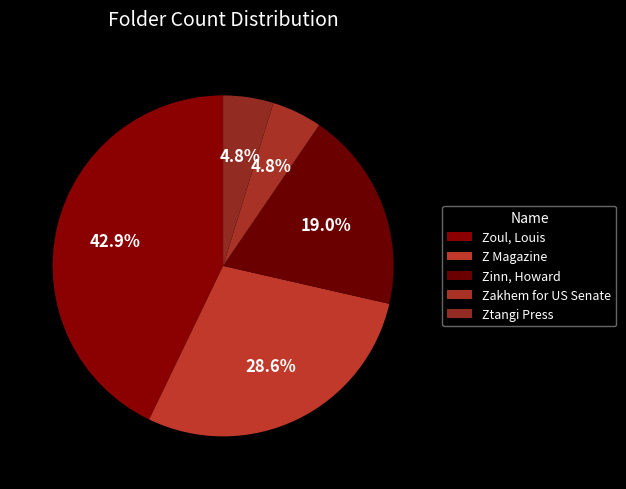

Which category has the biggest portion of the pie?

Zoul, Louis